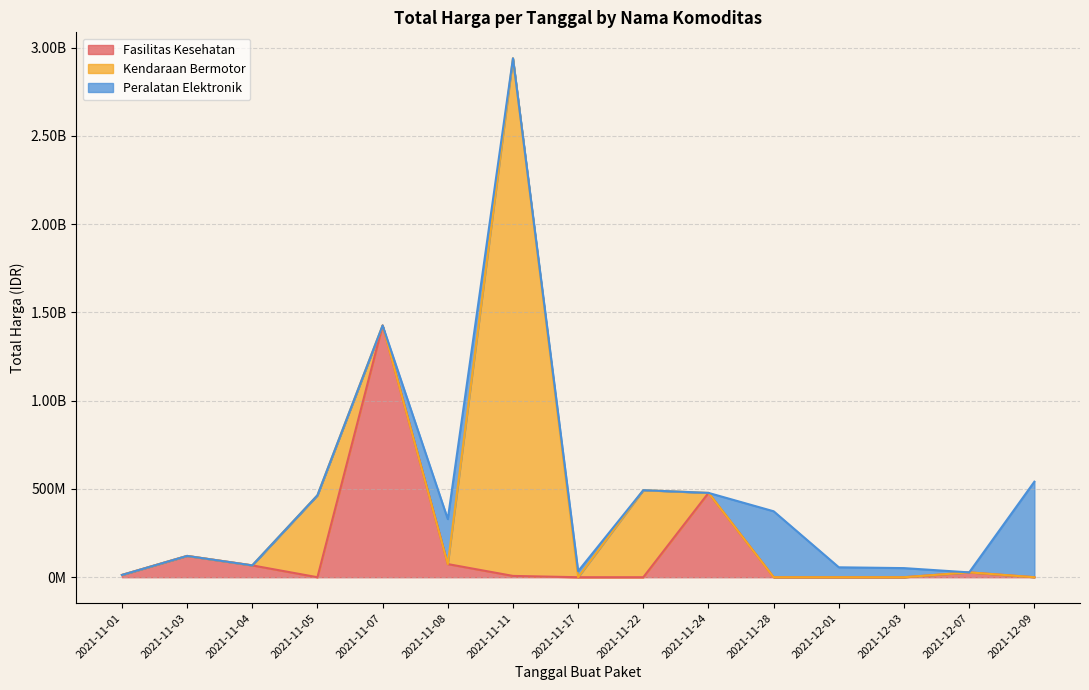

How many distinct data groups are displayed?

3